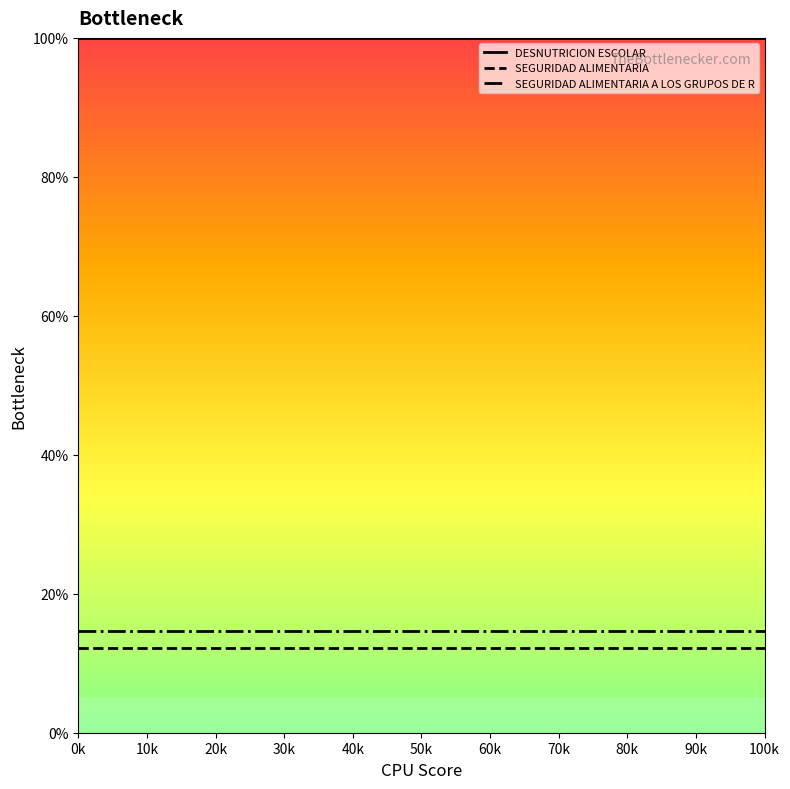

Rank the series by their maximum value, from lowest to highest.

SEGURIDAD ALIMENTARIA, SEGURIDAD ALIMENTARIA A LOS GRUPOS DE R, DESNUTRICION ESCOLAR